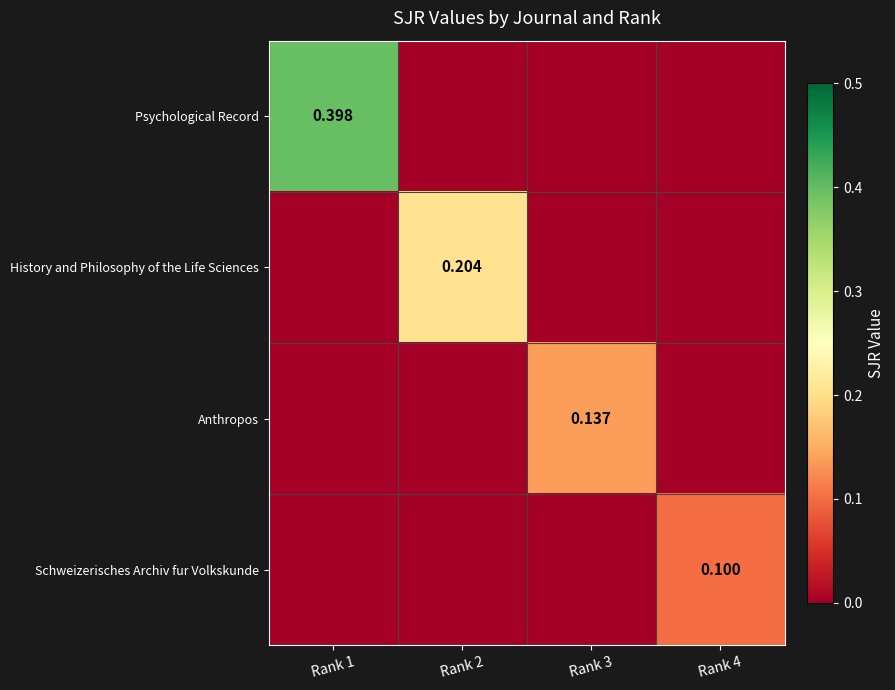

What is the difference between the highest and lowest values at Rank 2?

0.2